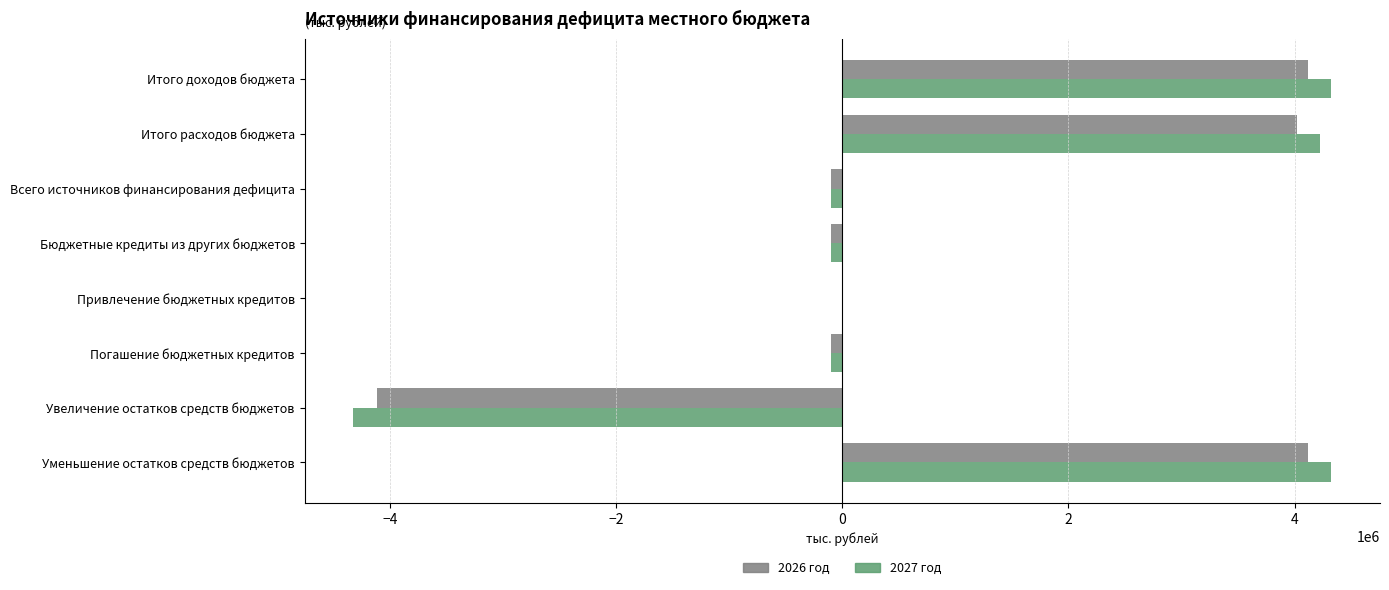

The value of 2026 год at Итого расходов бюджета is 4022216.7. True or false?

True